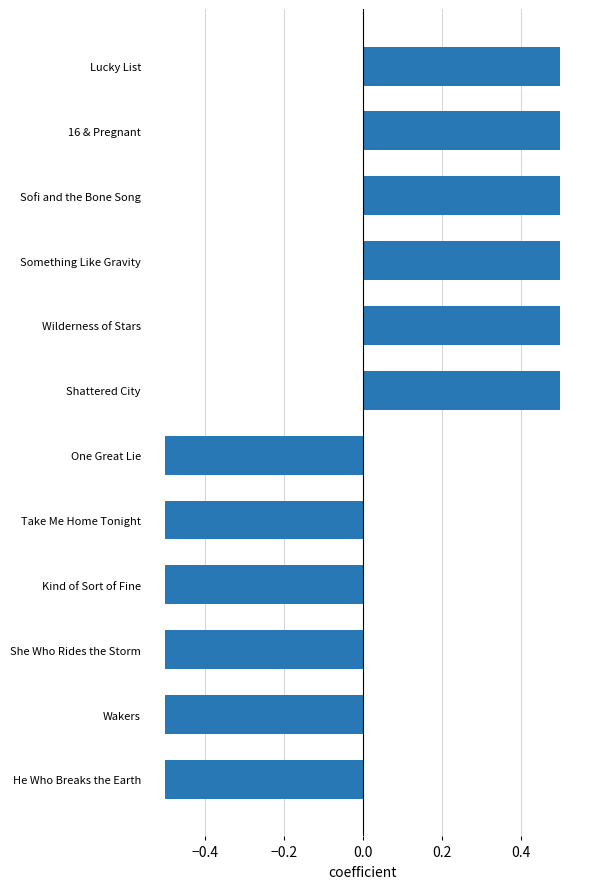

Count the values in the range 0 to 1.

6